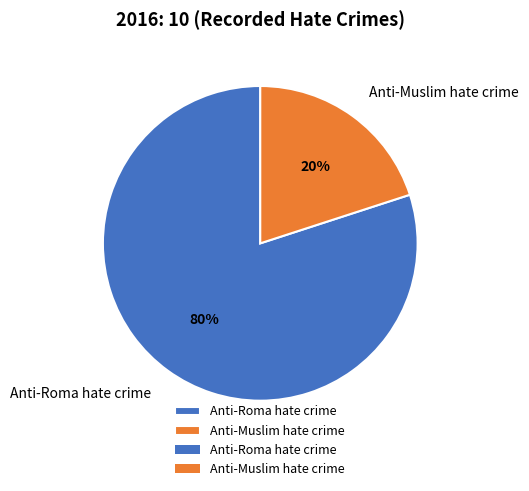

What percentage is the Anti-Muslim hate crime slice, to the nearest percent?

20%